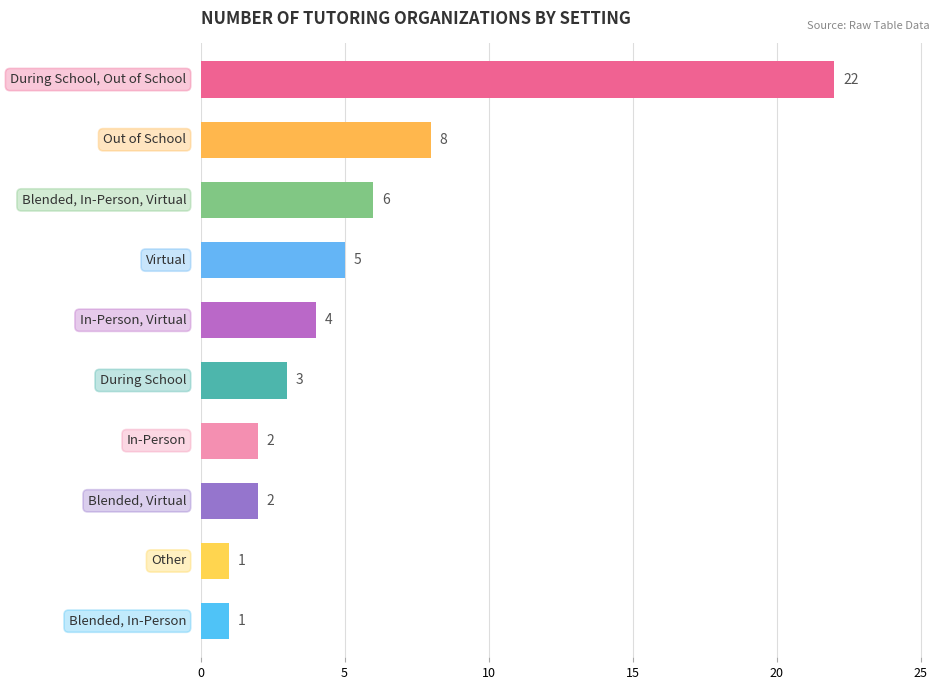

What is the maximum value shown in the chart?

22